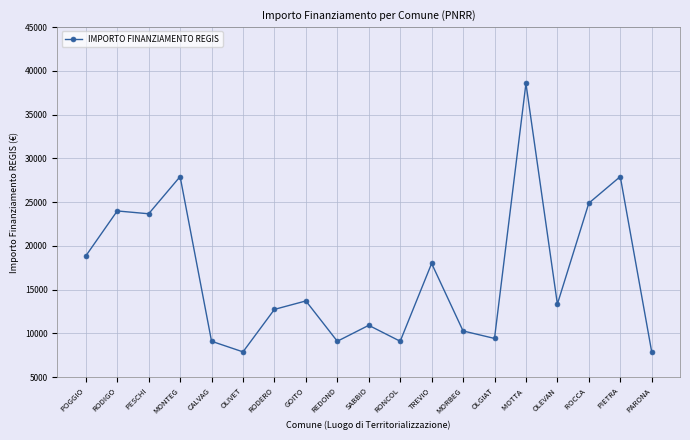

Where is the first local maximum?

RODIGO